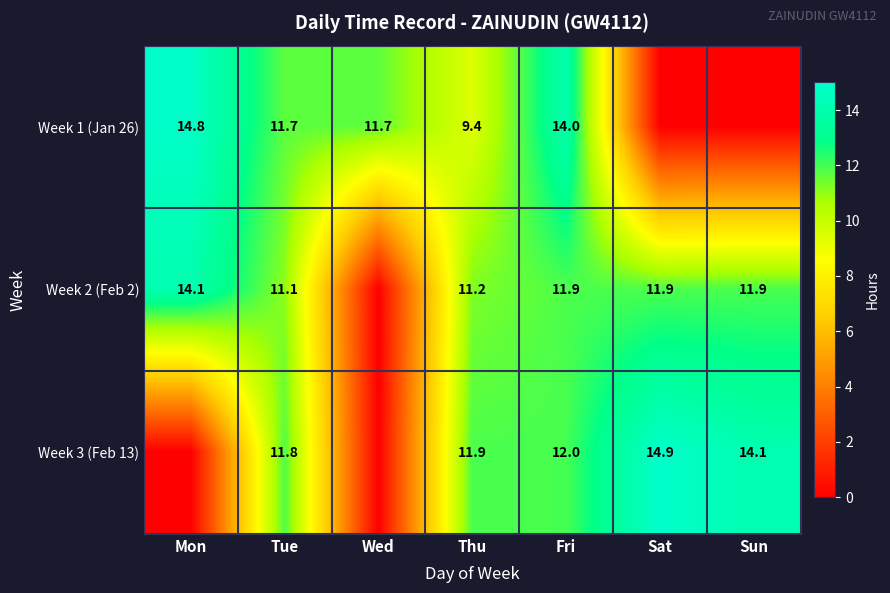

What is the spread (max minus min) of values at Tue?

0.7